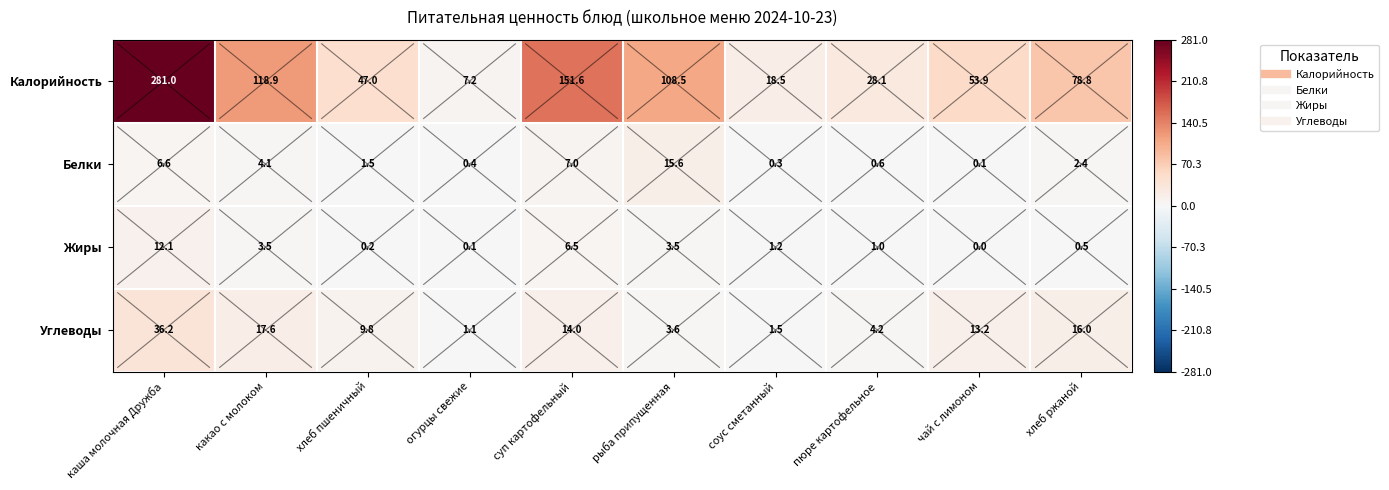

What is the sum of all Углеводы values?

117.2